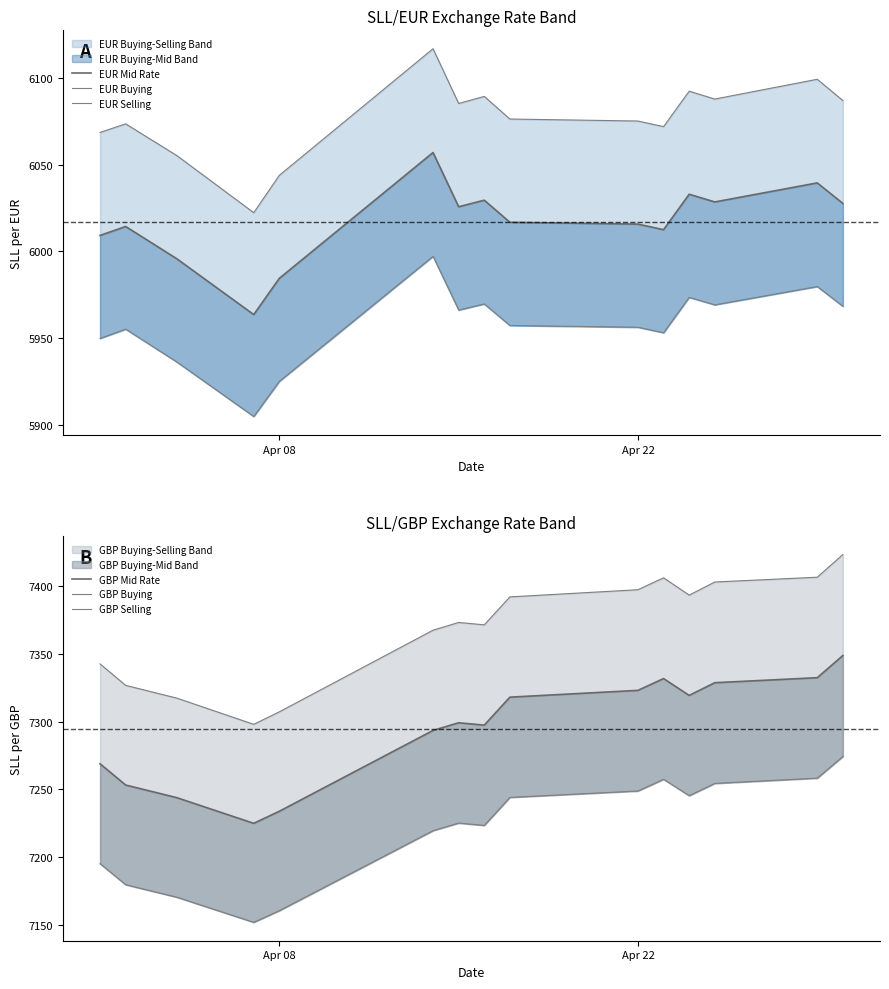

What is the sum of all EUR Selling values?

91147.7